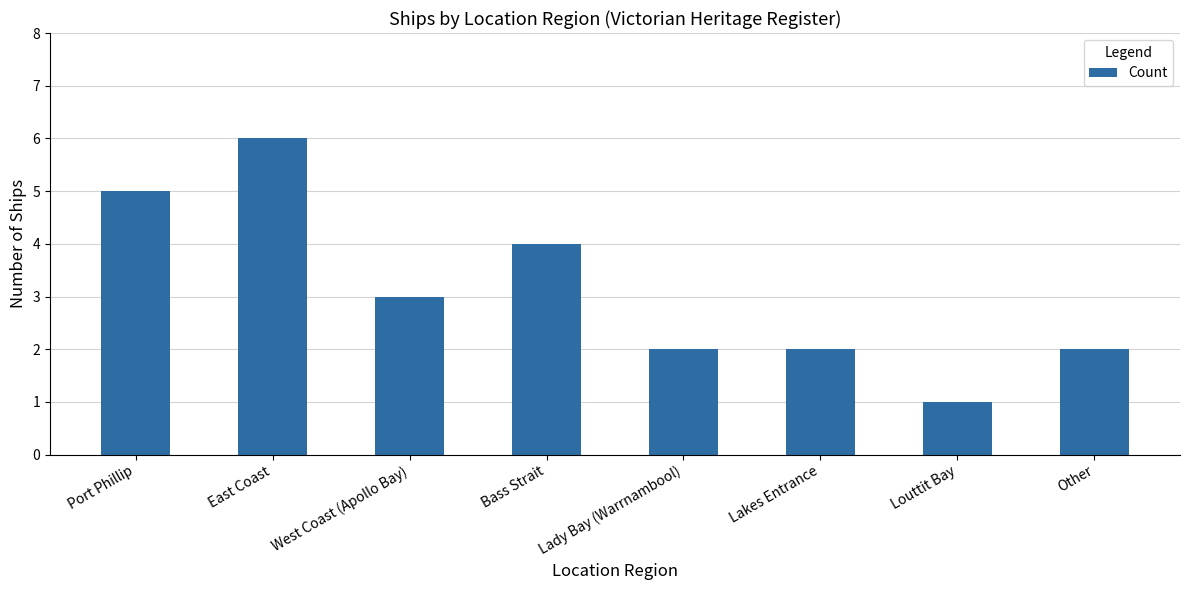

Count the number of data series in this chart.

1